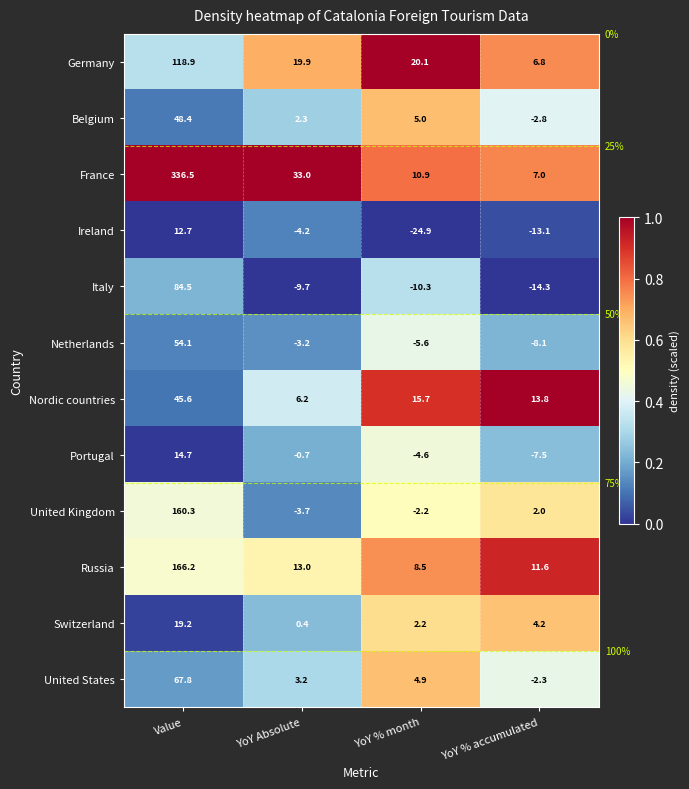

How many categories are shown in the chart?

4